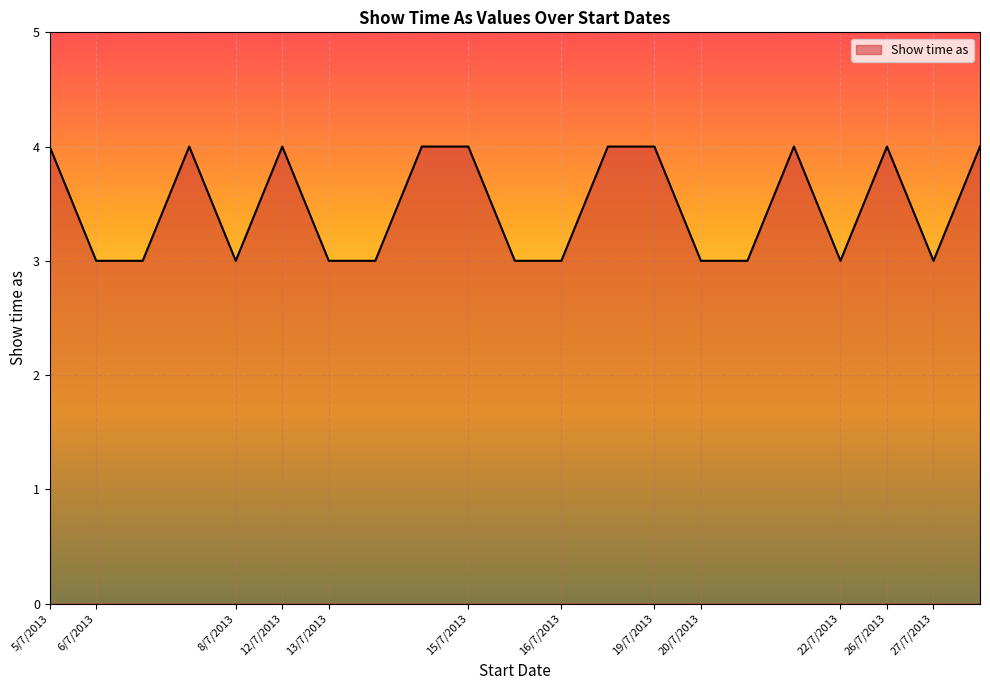

What is the maximum value shown in the chart?

4